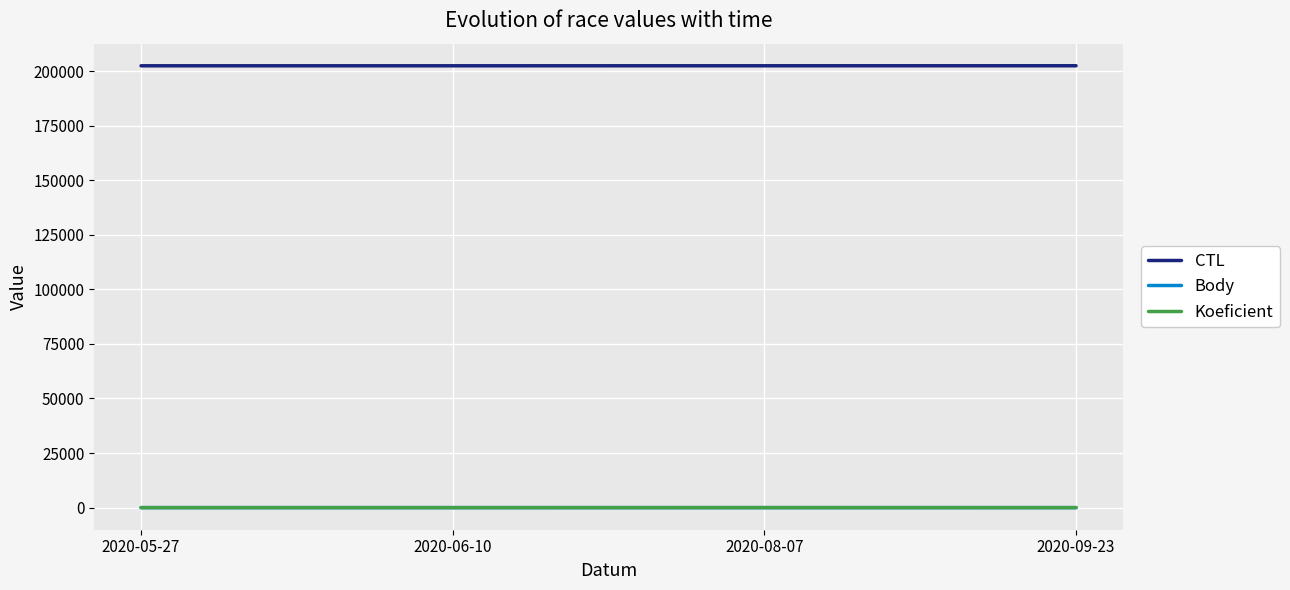

Which series has the largest total across all categories?

CTL